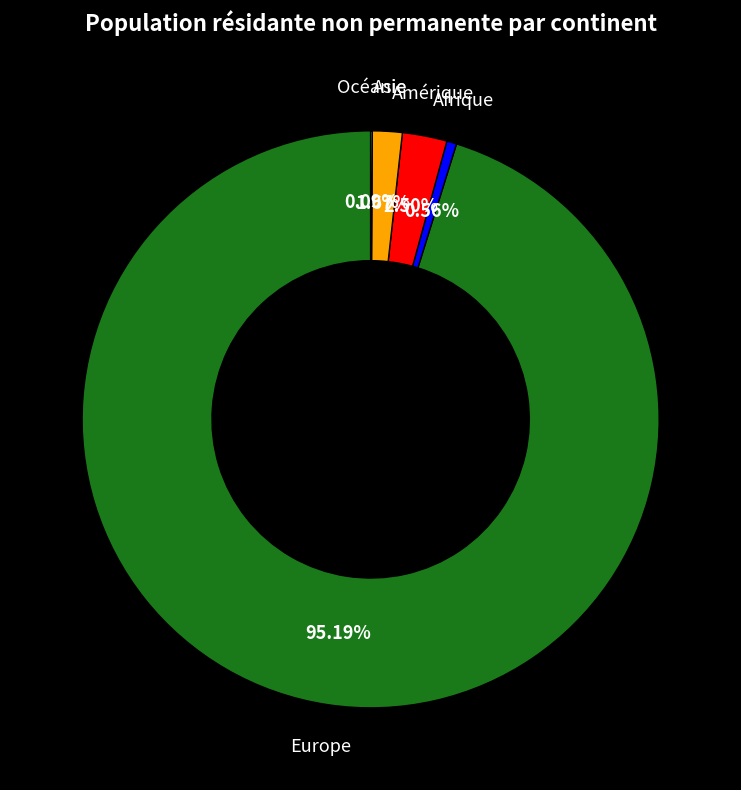

How many segments does this pie chart have?

5